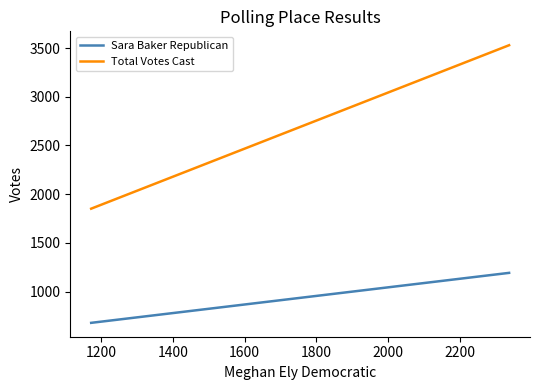

At which label does Sara Baker Republican reach its minimum?

1200